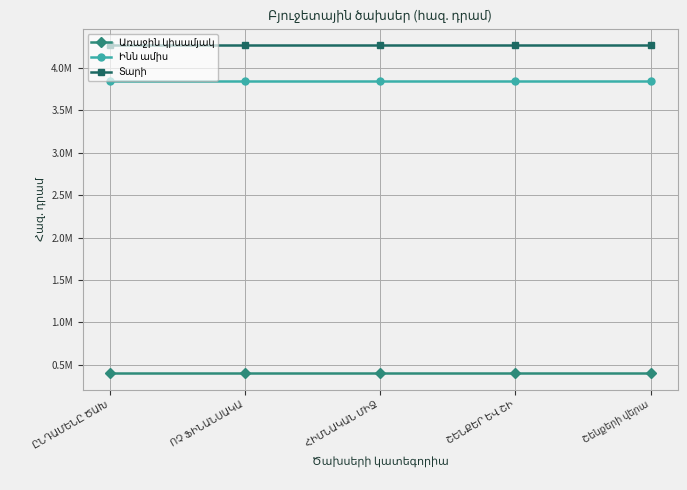

At ՈՉ ՖԻՆԱՆՍԱԿԱ, list the series in order from smallest to largest.

Առաջին կիսամյակ, Ինն ամիս, Տարի